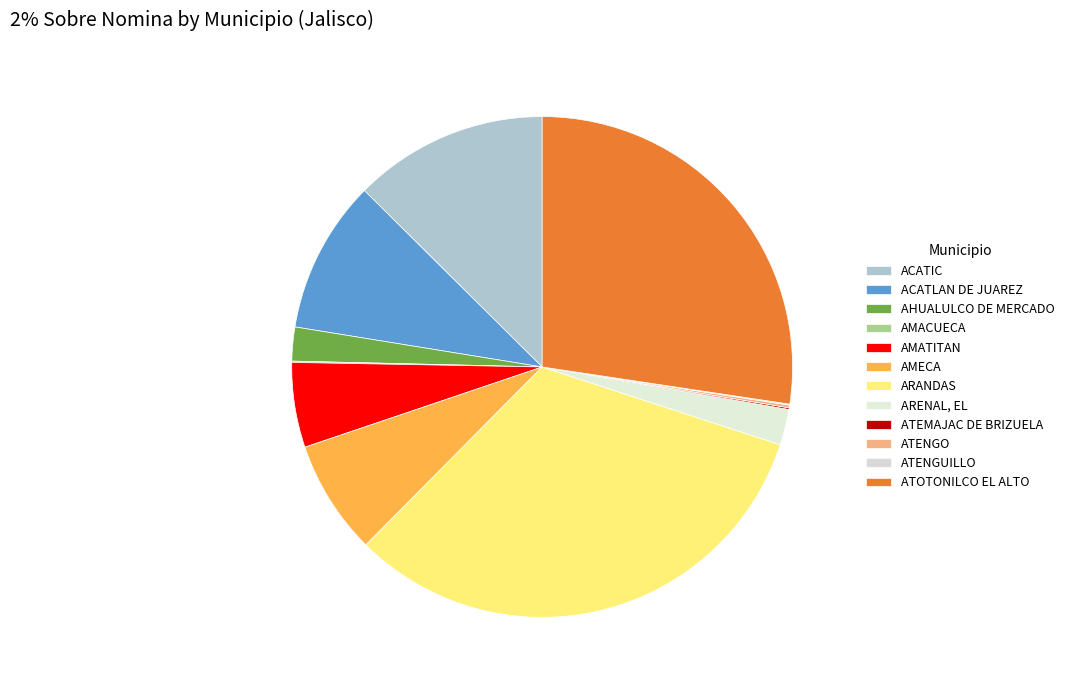

How many slices are in this pie chart?

12